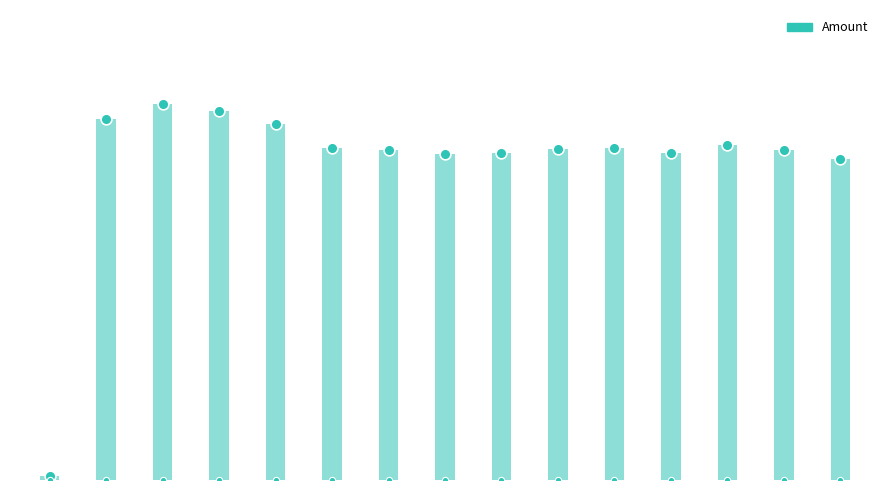

What is the change in value from 2 to 13?

-0.2